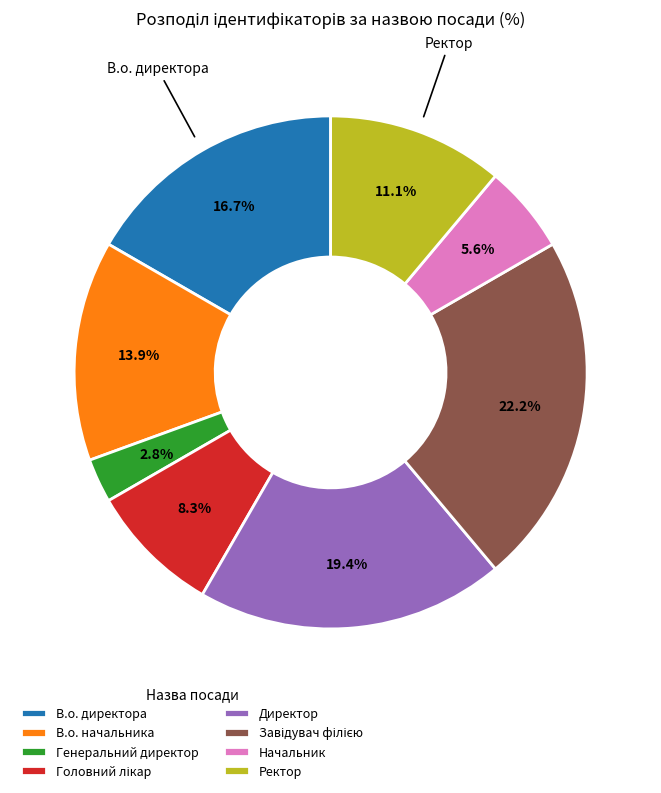

How many segments does this pie chart have?

8